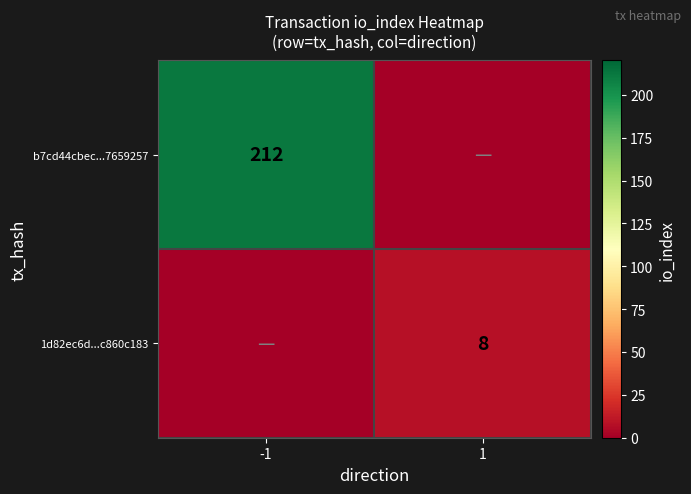

Is the value of 1d82ec6d...c860c183 at 1 greater than the value of b7cd44cbec...7659257 at -1?

No